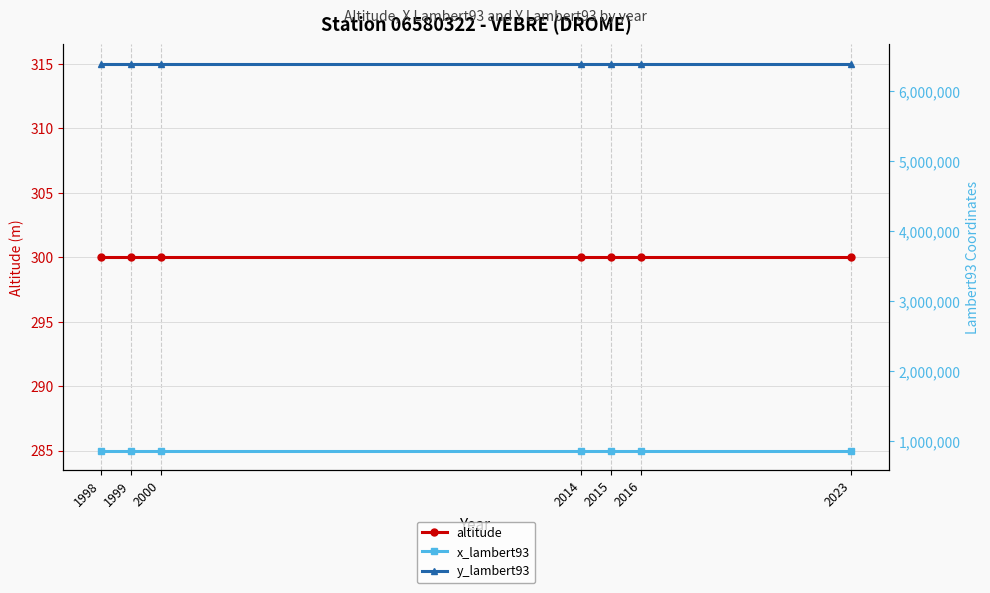

Is it true that y_lambert93 equals 10209942 at 2000?

False